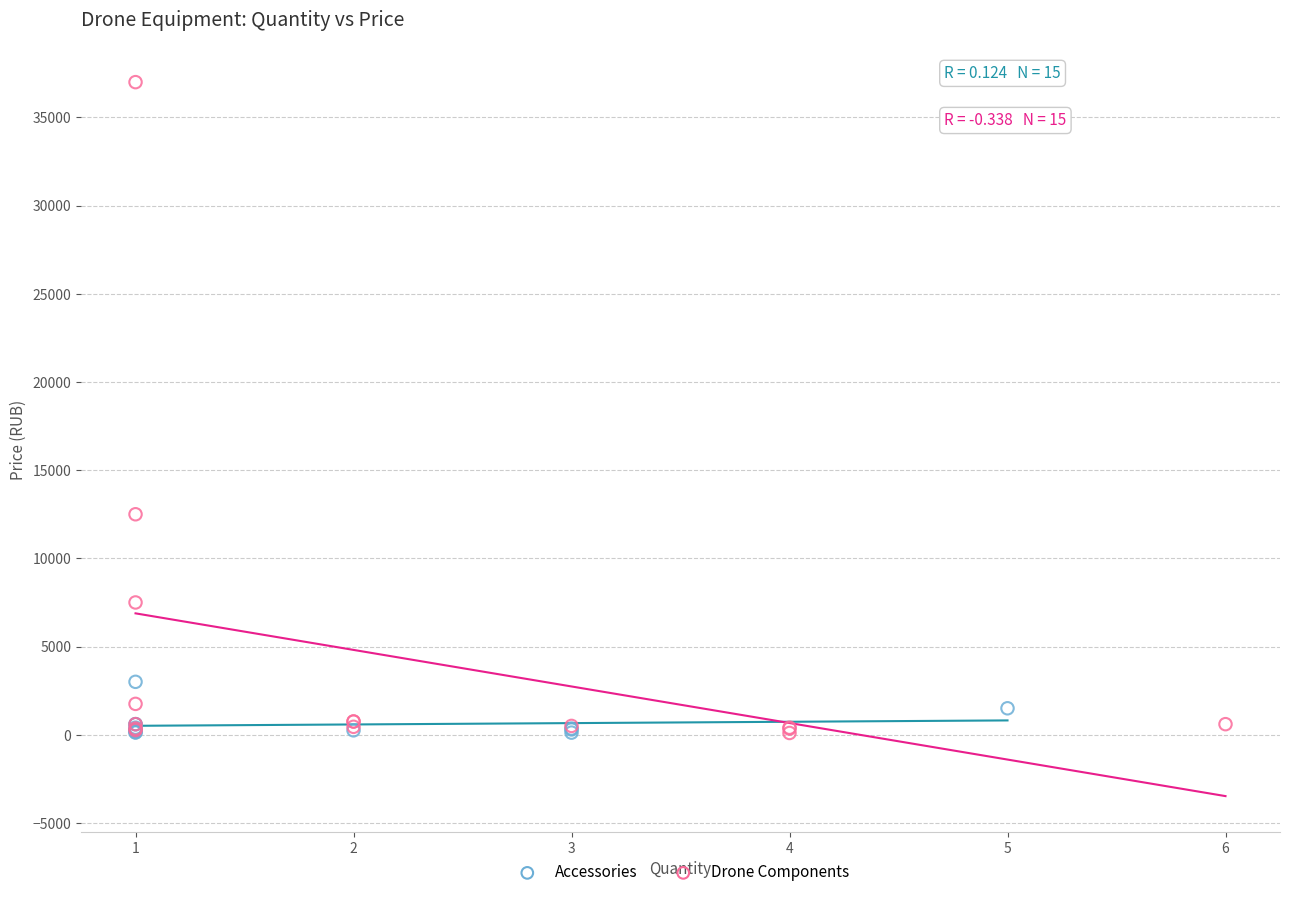

Which series reaches the maximum Y coordinate?

Drone Components